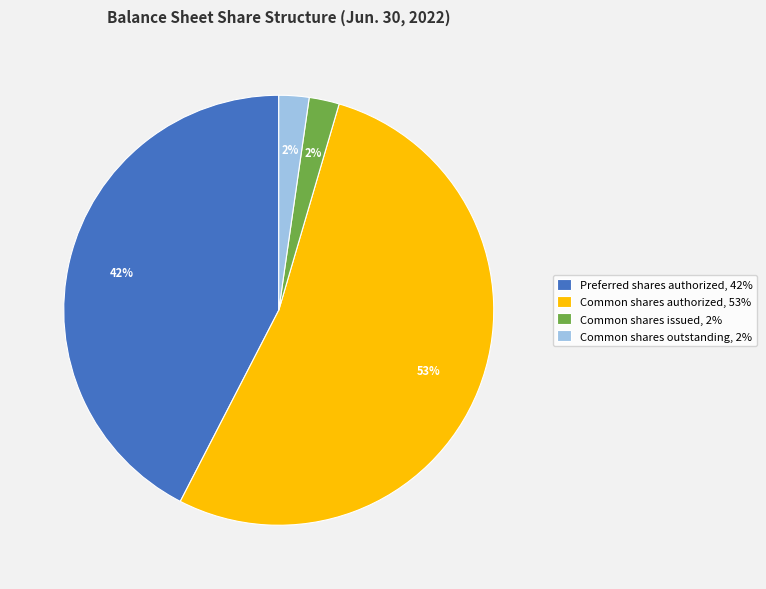

To the nearest percent, what percentage of the pie is Common shares issued, 2%?

2%